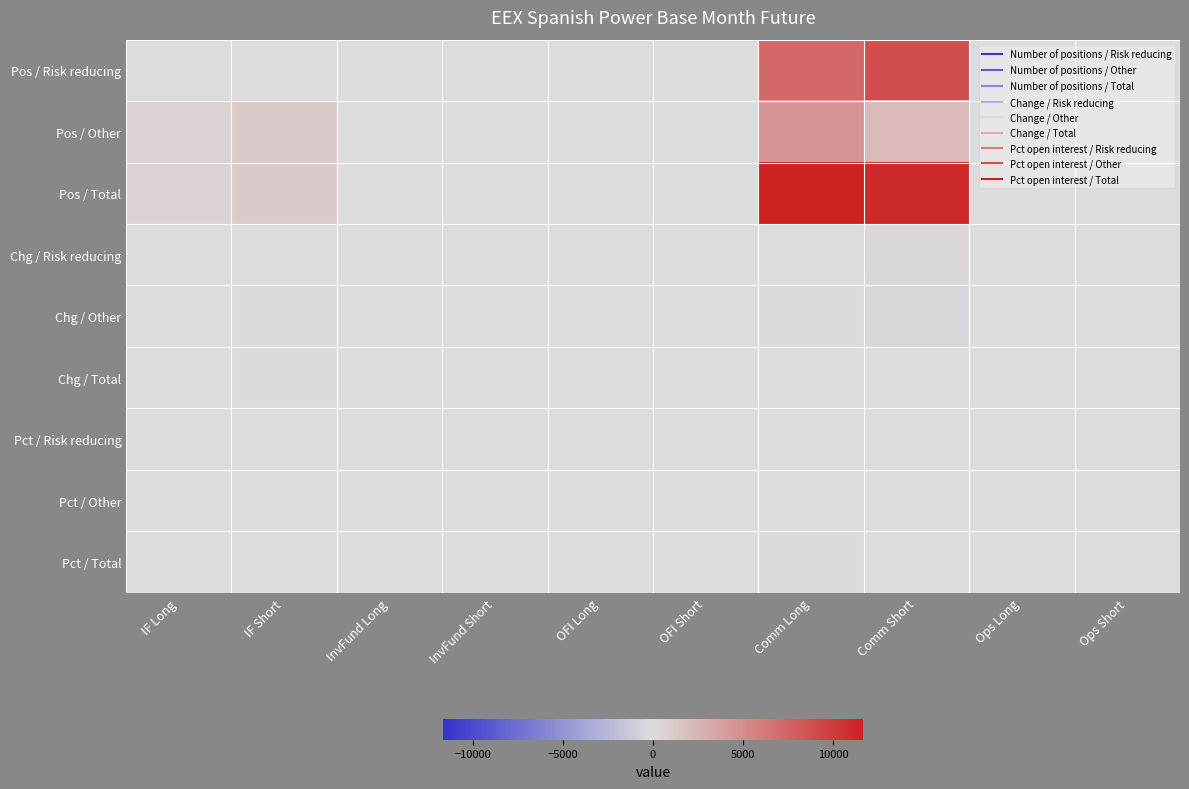

Reading left to right, extract all data points from this chart.

Pos / Risk reducing: IF Long=0.0	IF Short=0.0	InvFund Long=0.0	InvFund Short=0.0	OFI Long=0.0	OFI Short=0.0	Comm Long=7250.0	Comm Short=8846.0	Ops Long=0.0	Ops Short=0.0
Pos / Other: IF Long=500.0	IF Short=1151.0	InvFund Long=66.0	InvFund Short=22.0	OFI Long=0.0	OFI Short=0.0	Comm Long=4410.0	Comm Short=2257.0	Ops Long=0.0	Ops Short=0.0
Pos / Total: IF Long=500.0	IF Short=1151.0	InvFund Long=66.0	InvFund Short=22.0	OFI Long=0.0	OFI Short=0.0	Comm Long=11660.0	Comm Short=11103.0	Ops Long=0.0	Ops Short=0.0
Chg / Risk reducing: IF Long=0.0	IF Short=0.0	InvFund Long=0.0	InvFund Short=0.0	OFI Long=0.0	OFI Short=0.0	Comm Long=-28.0	Comm Short=337.0	Ops Long=0.0	Ops Short=0.0
Chg / Other: IF Long=58.0	IF Short=130.0	InvFund Long=1.0	InvFund Short=6.0	OFI Long=0.0	OFI Short=0.0	Comm Long=104.0	Comm Short=-338.0	Ops Long=0.0	Ops Short=0.0
Chg / Total: IF Long=58.0	IF Short=130.0	InvFund Long=1.0	InvFund Short=6.0	OFI Long=0.0	OFI Short=0.0	Comm Long=76.0	Comm Short=-1.0	Ops Long=0.0	Ops Short=0.0
Pct / Risk reducing: IF Long=0.0	IF Short=0.0	InvFund Long=0.0	InvFund Short=0.0	OFI Long=0.0	OFI Short=0.0	Comm Long=59.3	Comm Short=72.1	Ops Long=0.0	Ops Short=0.0
Pct / Other: IF Long=4.1	IF Short=9.4	InvFund Long=0.5	InvFund Short=0.2	OFI Long=0.0	OFI Short=0.0	Comm Long=36.1	Comm Short=18.4	Ops Long=0.0	Ops Short=0.0
Pct / Total: IF Long=4.1	IF Short=9.4	InvFund Long=0.5	InvFund Short=0.2	OFI Long=0.0	OFI Short=0.0	Comm Long=95.4	Comm Short=90.4	Ops Long=0.0	Ops Short=0.0